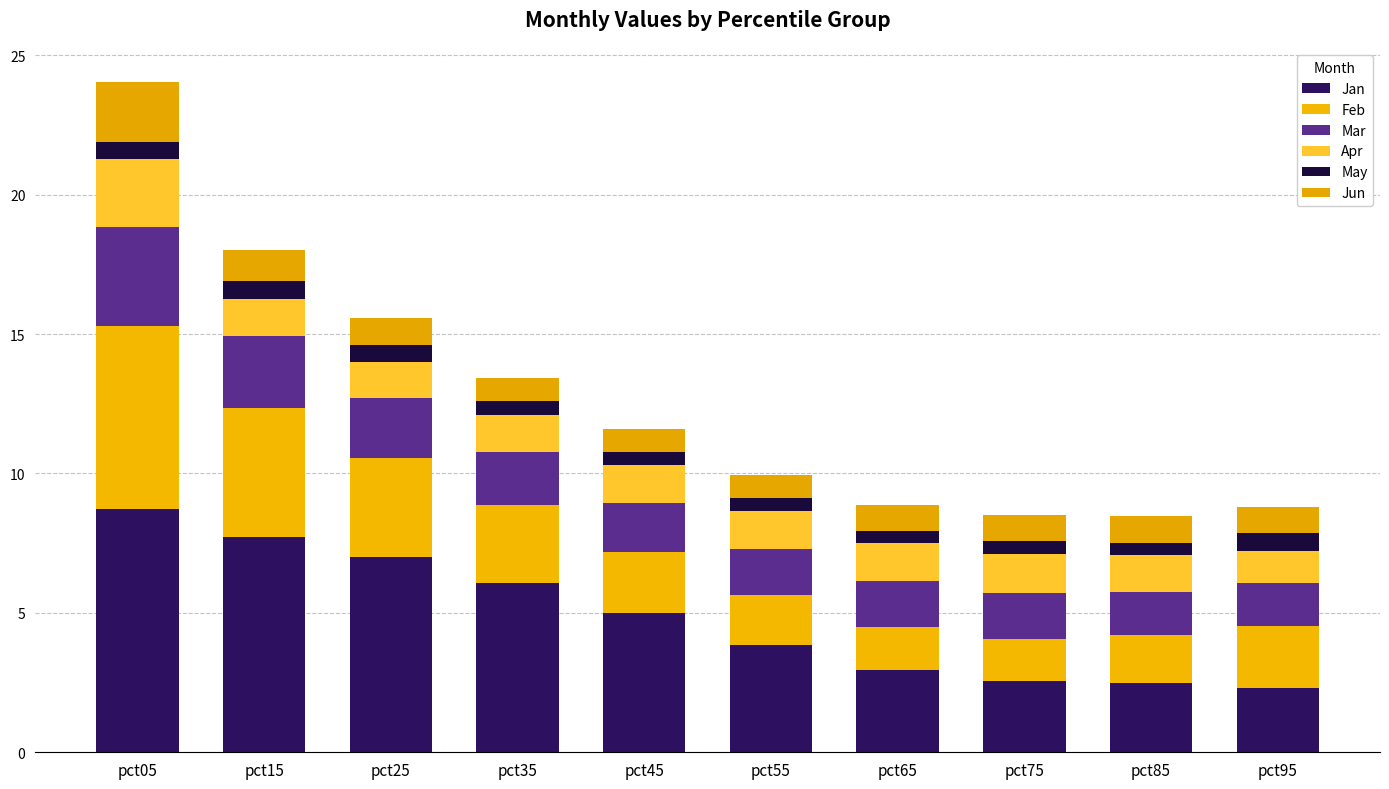

How many bars are there in total?

10